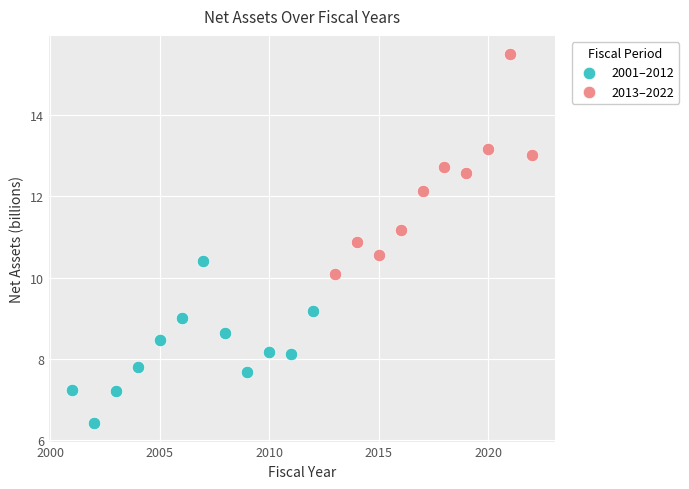

Which series reaches the minimum Y coordinate?

2001–2012